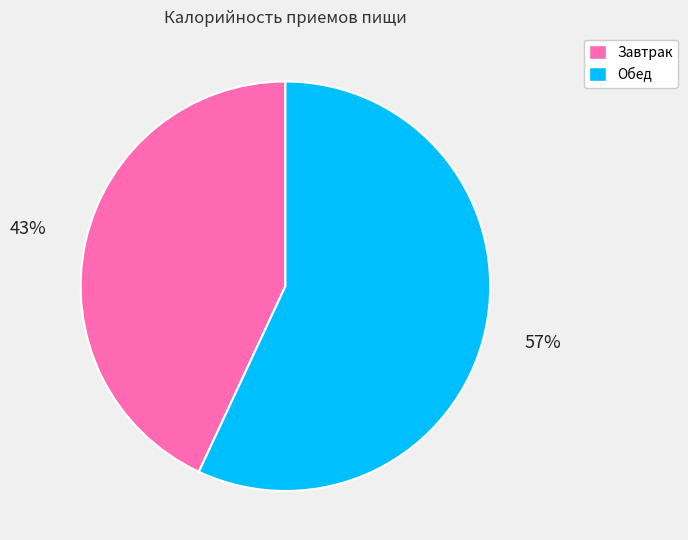

What is the largest slice in the pie chart?

Обед